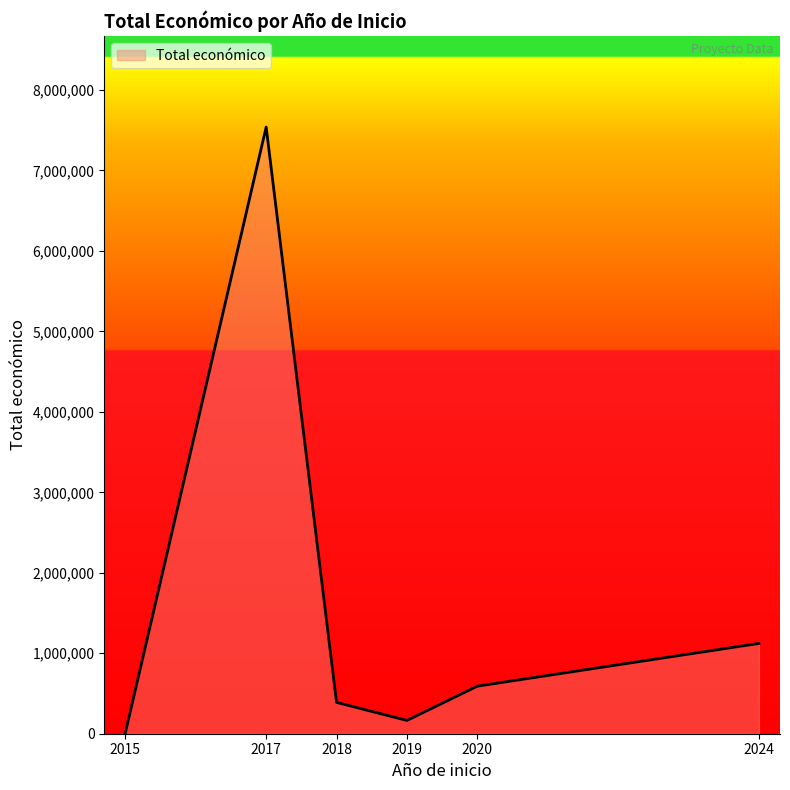

Reading right to left, list all the values displayed in this chart.

2024=1122078	2020=590909	2019=165000	2018=389505	2017=7539880	2015=12250